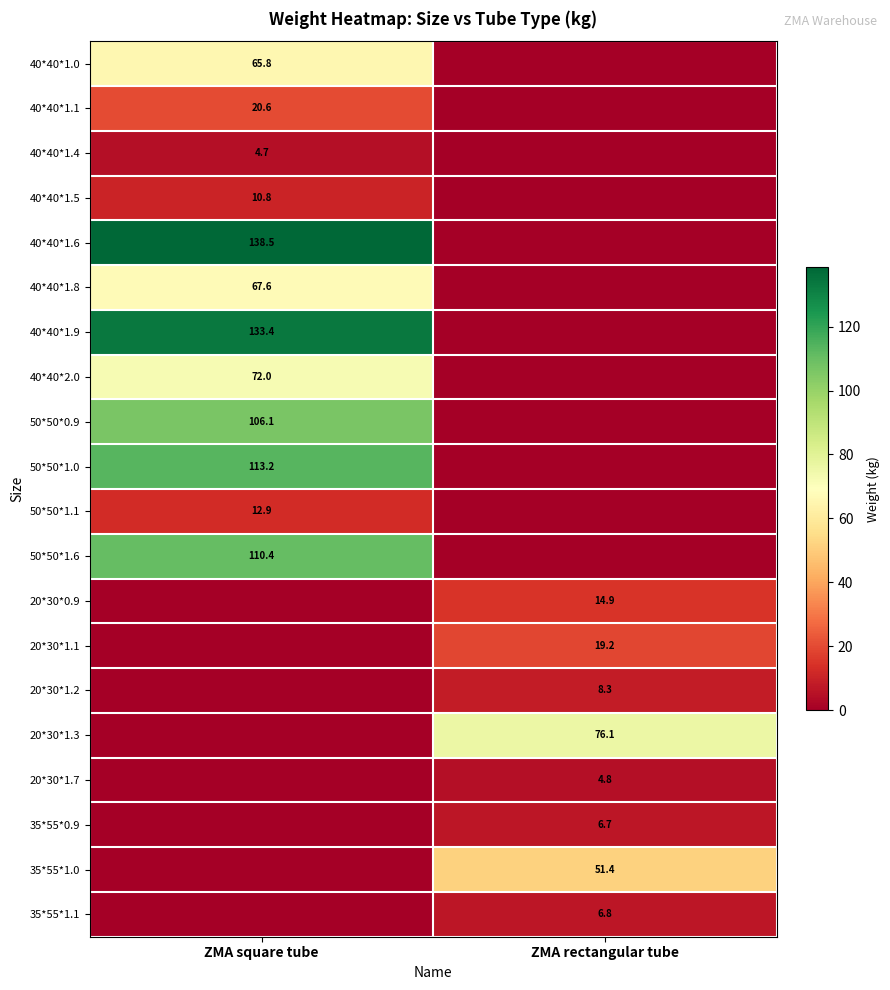

Is it true that 40*40*1.6 equals 138.5 at ZMA square tube?

True